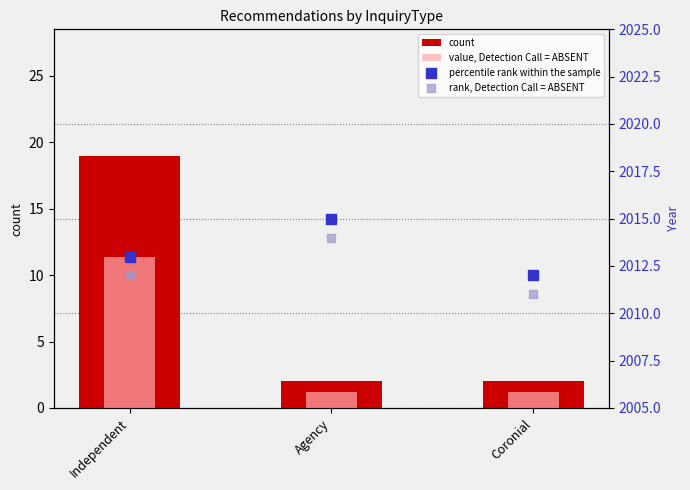

Which series contains the lowest Y value?

value, Detection Call = ABSENT